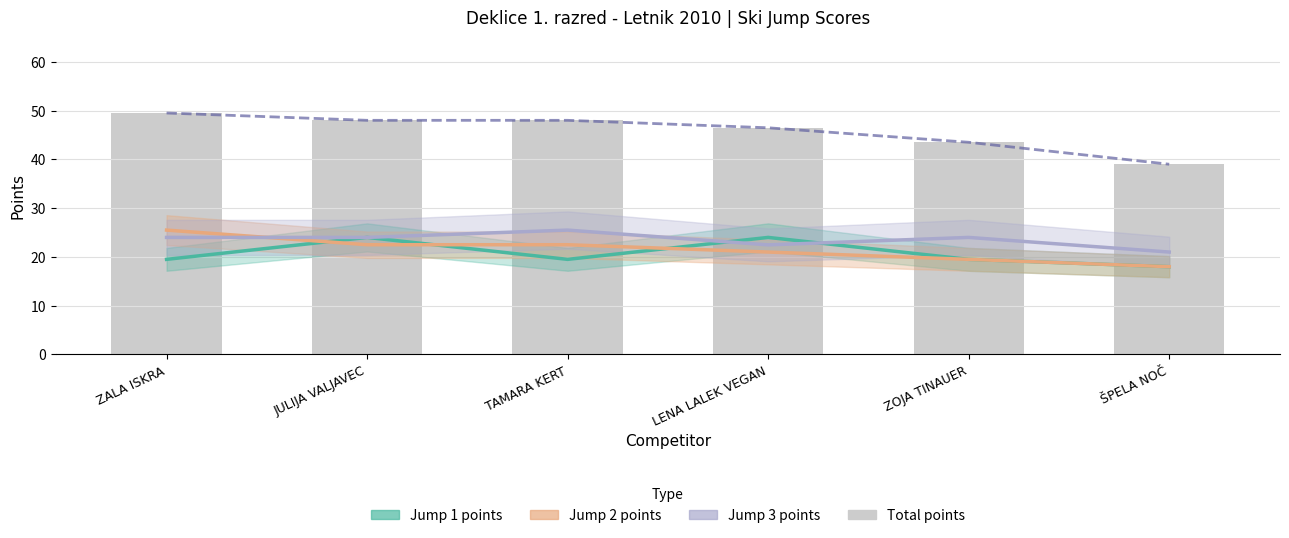

What is the label of the 3rd bar from the right?

LENA LALEK VEGAN